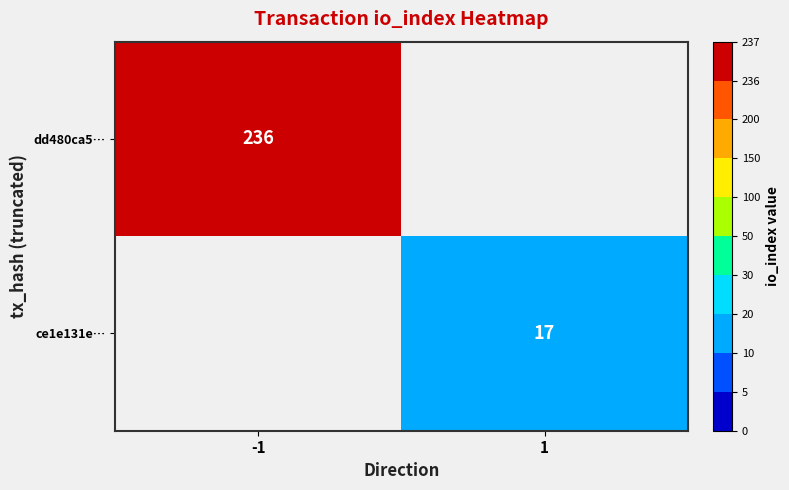

True or false: dd480ca5… has a value of 236 at -1.

True